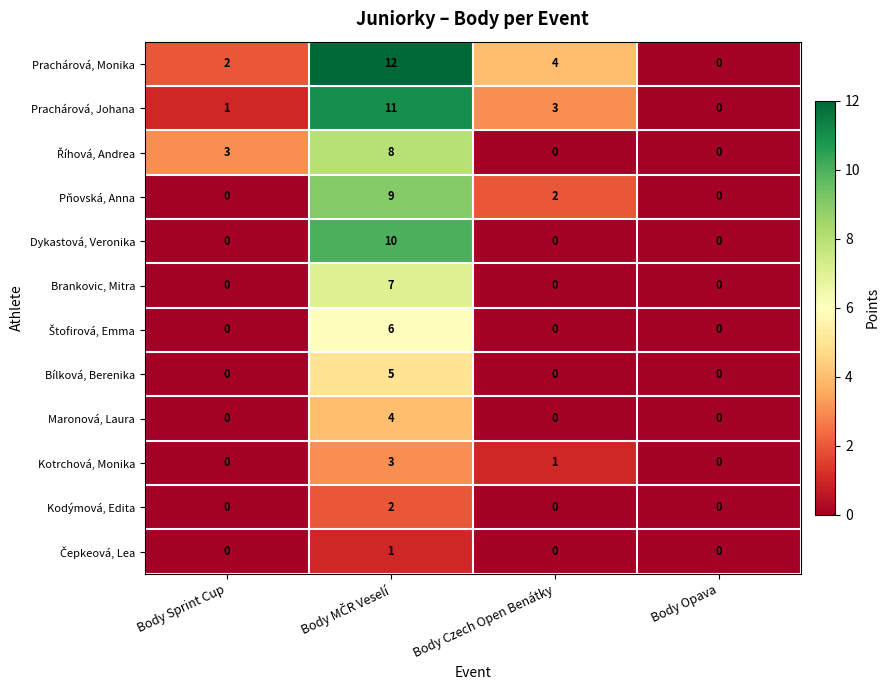

What is the difference between the highest and lowest values at Body Sprint Cup?

3